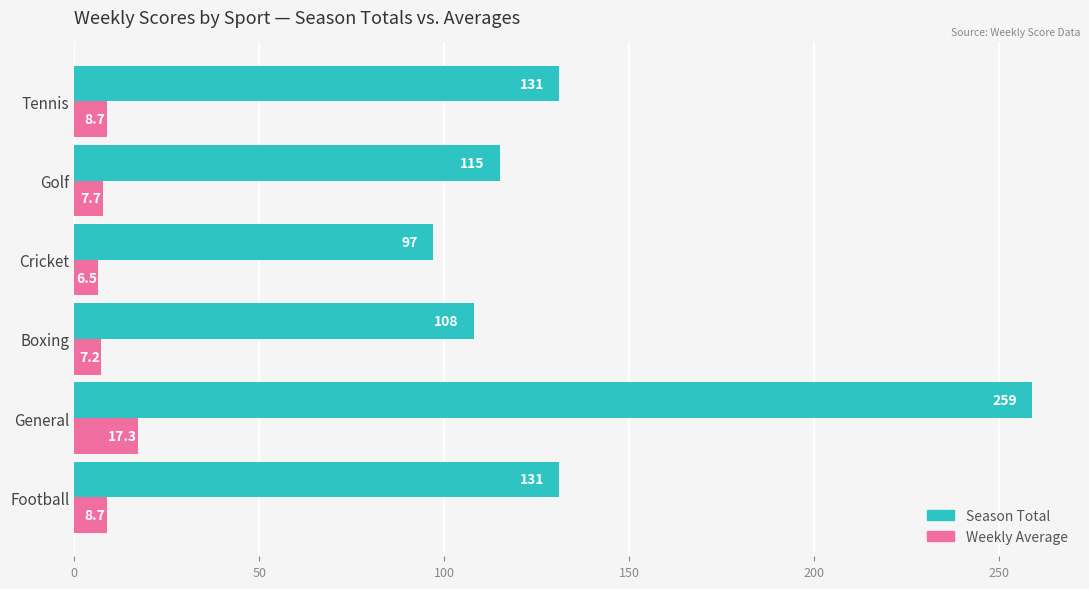

True or false: Season Total has a value of 192.2 at Tennis.

False